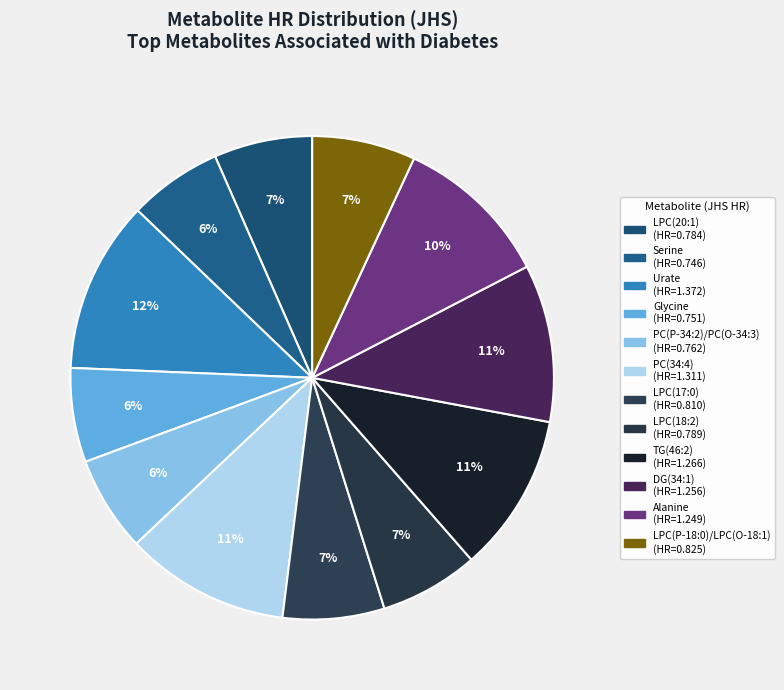

Do Serine and DG(34:1) together represent more than half of the pie?

No